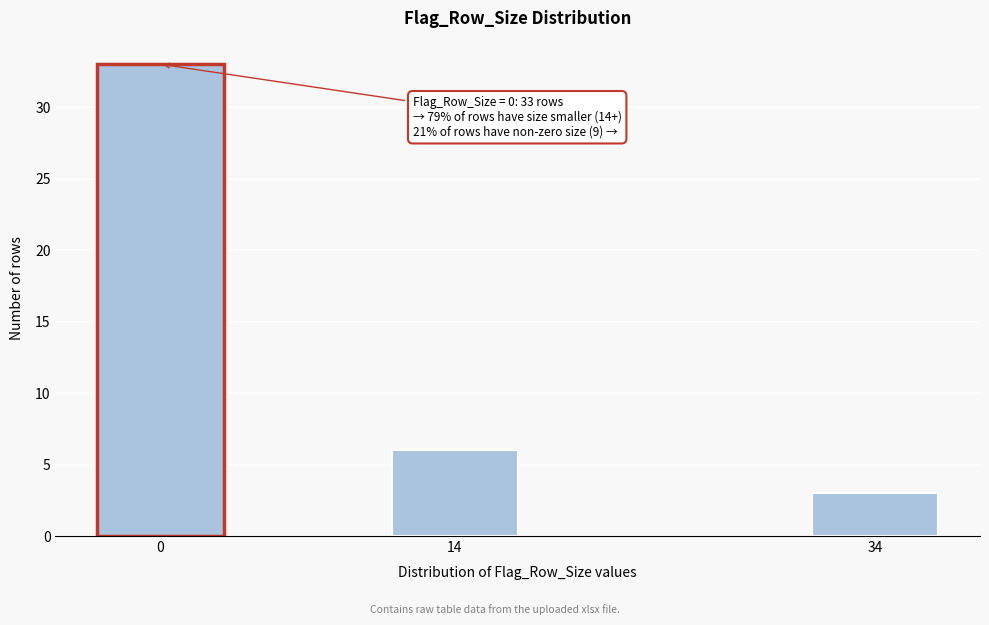

Reading right to left, what are all the values shown in this chart?

3	6	33